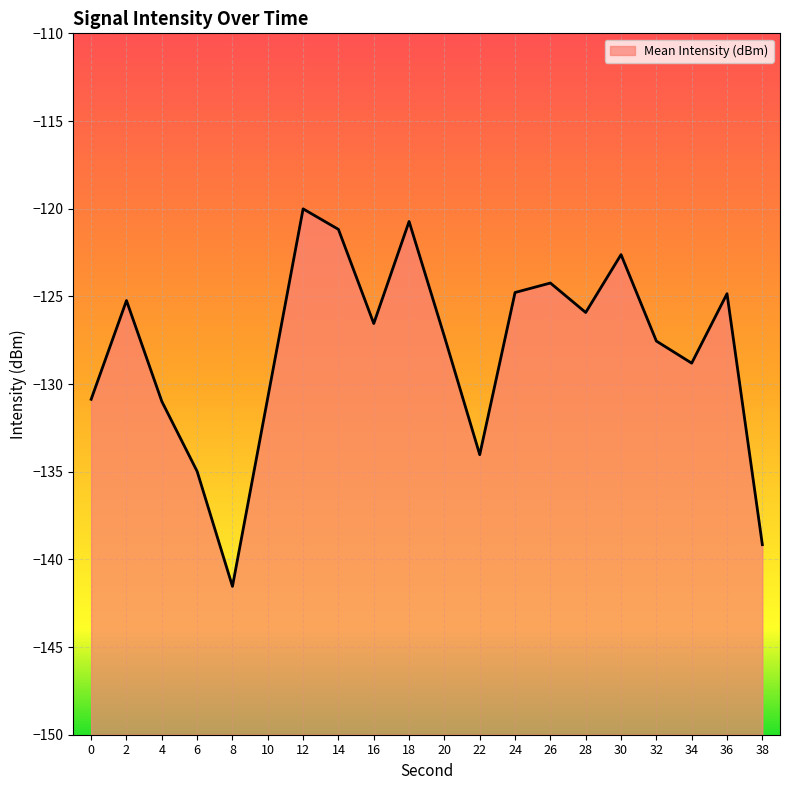

Rank the categories by value from lowest to highest.

8, 38, 6, 22, 4, 0, 10, 34, 32, 20, 16, 28, 2, 36, 24, 26, 30, 14, 18, 12